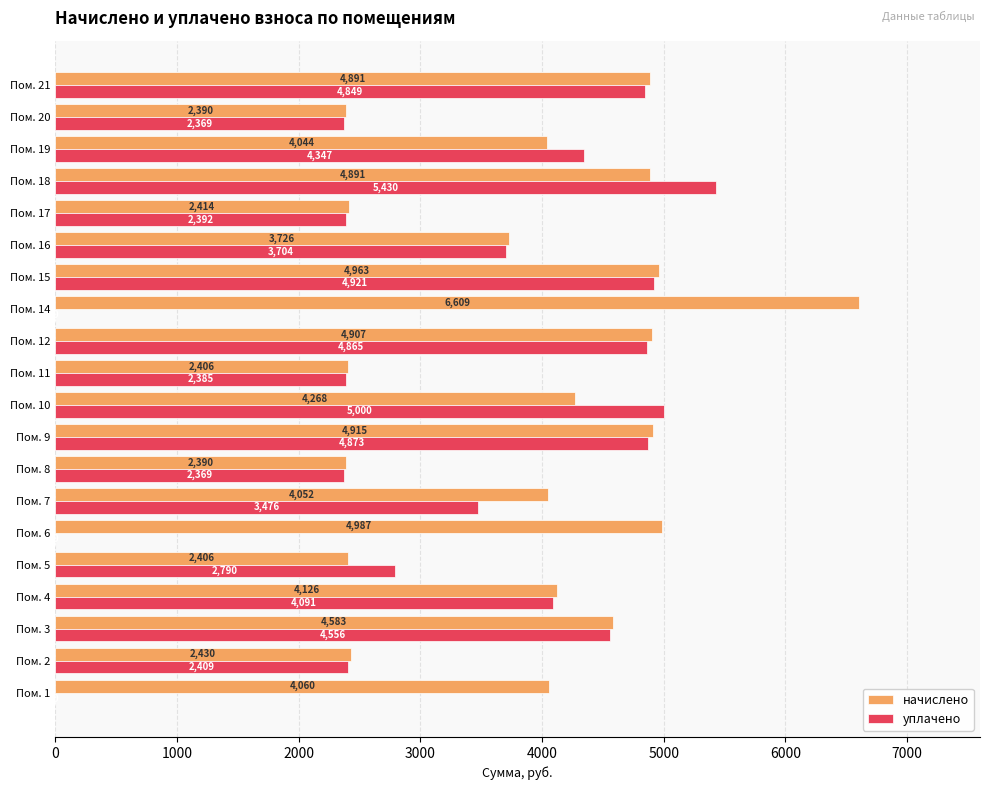

Where is начислено nearest to the value 4499?

Пом. 3